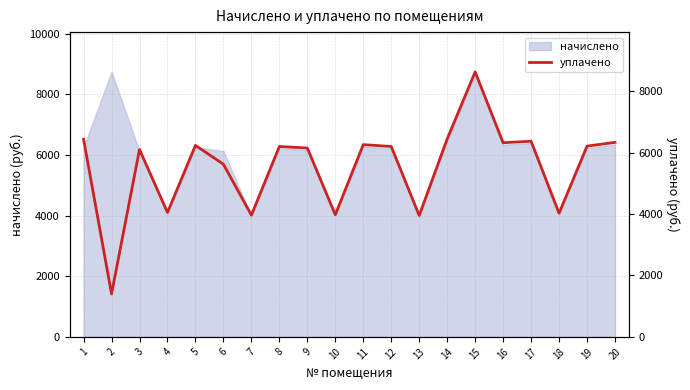

What is the maximum value for начислено?

8741.5